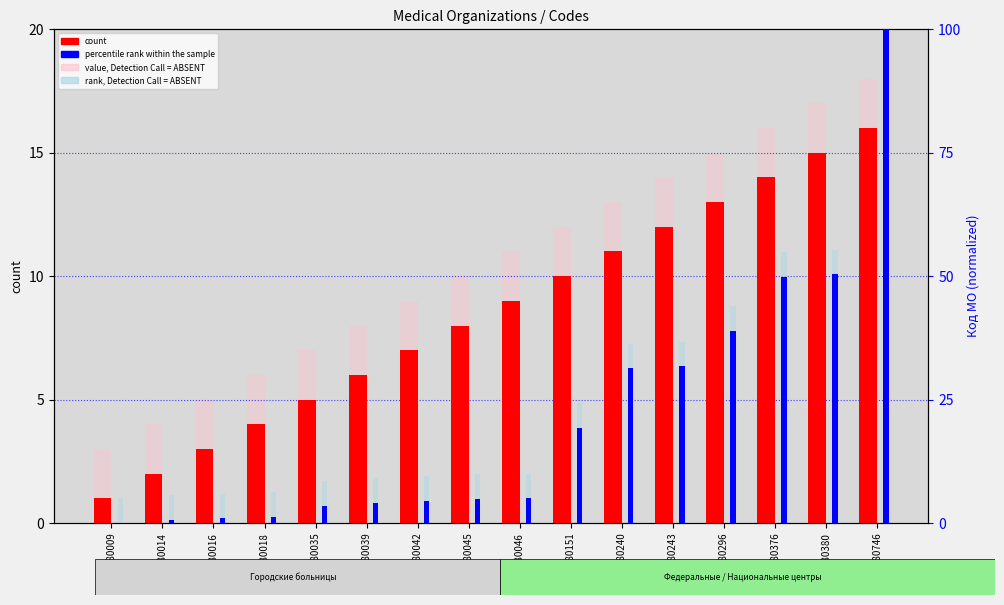

Reading left to right, transcribe all the data shown in this chart.

count: 780009=1.0	780014=2.0	780016=3.0	780018=4.0	780035=5.0	780039=6.0	780042=7.0	780045=8.0	780046=9.0	780151=10.0	780240=11.0	780243=12.0	780296=13.0	780376=14.0	780380=15.0	780746=16.0
value, Detection Call = ABSENT: 780009=3.0	780014=4.0	780016=5.0	780018=6.0	780035=7.0	780039=8.0	780042=9.0	780045=10.0	780046=11.0	780151=12.0	780240=13.0	780243=14.0	780296=15.0	780376=16.0	780380=17.0	780746=18.0
percentile rank within the sample: 780009=0.0	780014=0.7	780016=0.9	780018=1.2	780035=3.5	780039=4.1	780042=4.5	780045=4.9	780046=5.0	780151=19.3	780240=31.3	780243=31.8	780296=38.9	780376=49.8	780380=50.3	780746=100.0
rank, Detection Call = ABSENT: 780009=5.0	780014=5.7	780016=5.9	780018=6.2	780035=8.5	780039=9.1	780042=9.5	780045=9.9	780046=10.0	780151=24.3	780240=36.3	780243=36.8	780296=43.9	780376=54.8	780380=55.3	780746=105.0